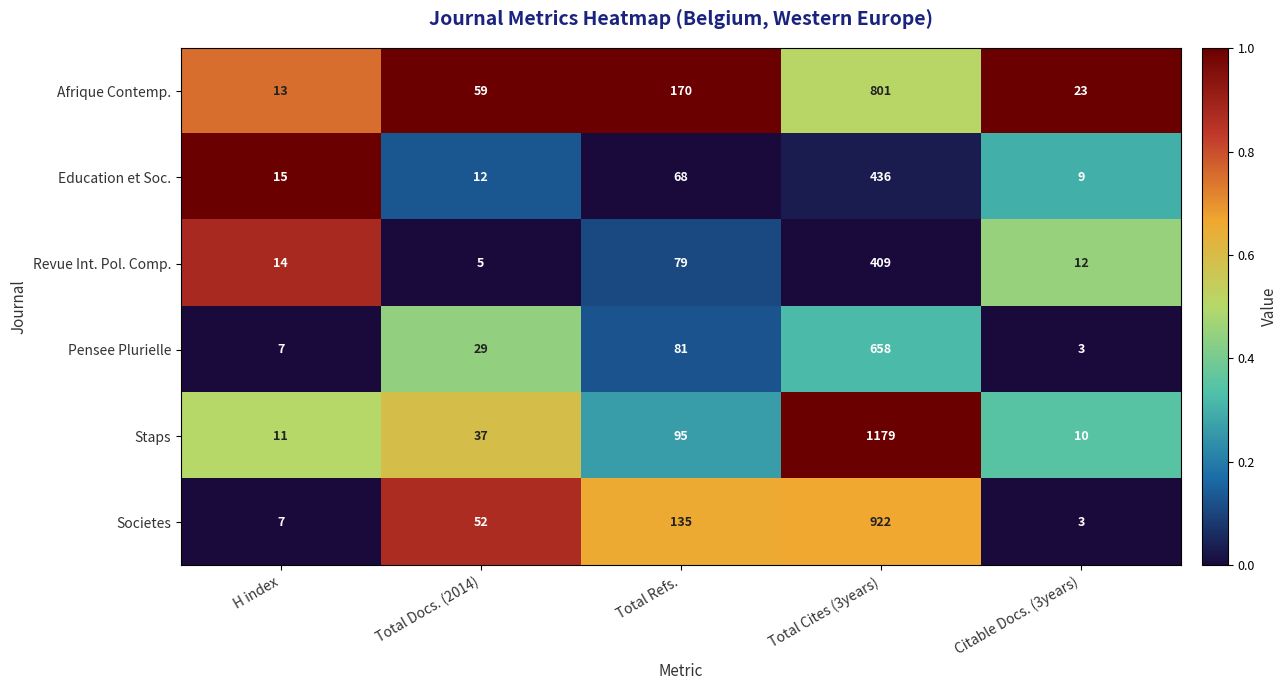

Is it true that Pensee Plurielle equals 7 at H index?

True